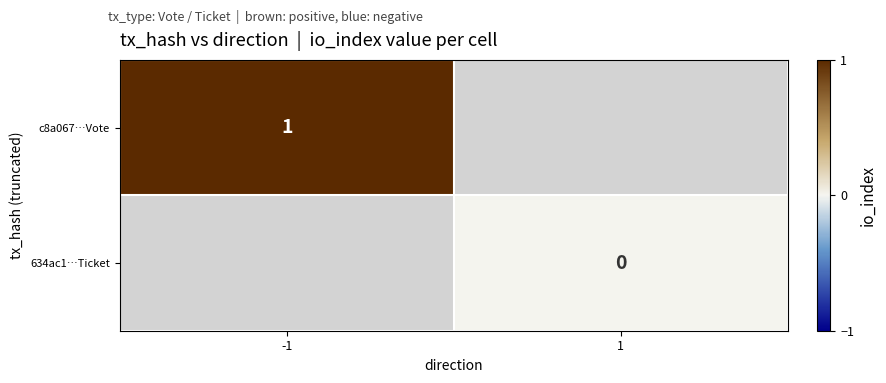

Is the value of c8a067…Vote at -1 greater than the value of 634ac1…Ticket at 1?

Yes